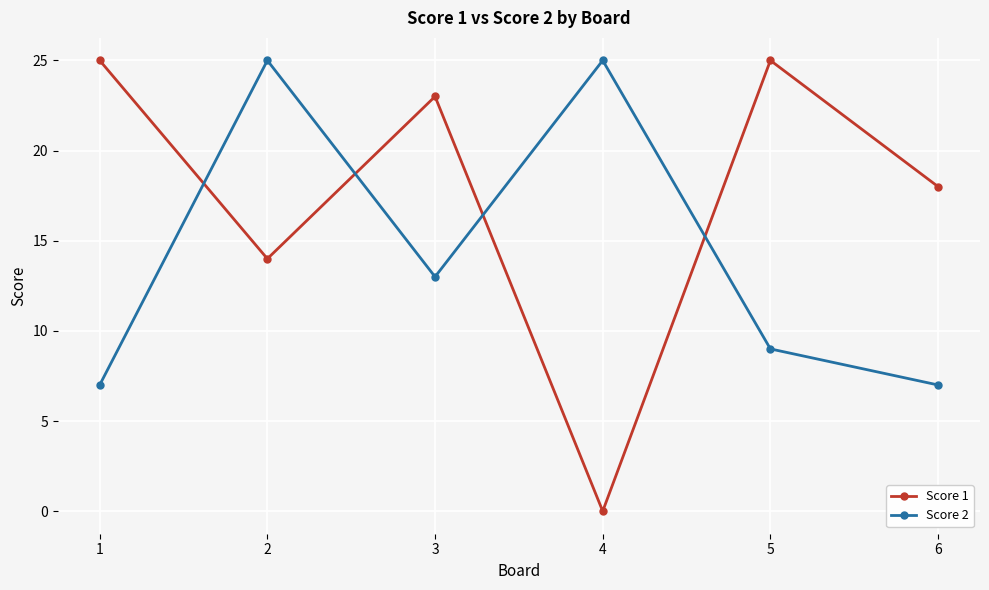

How many categories are shown in the chart?

6